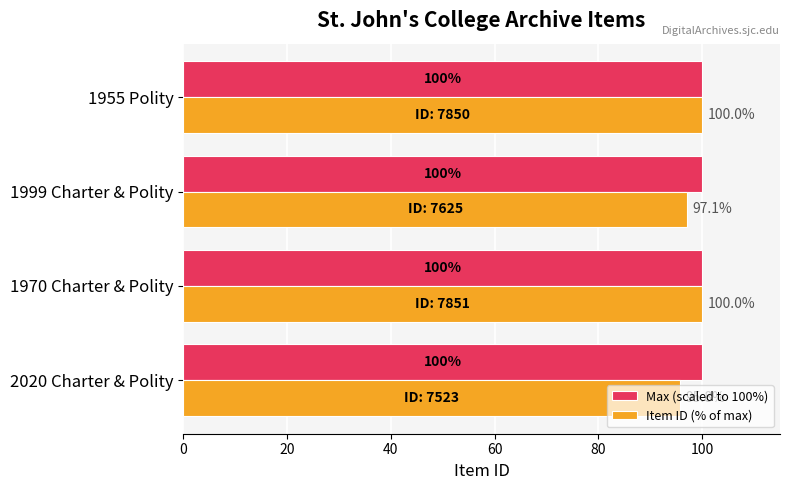

True or false: Max (scaled to 100%) has a value of 100.0 at 1955 Polity.

True